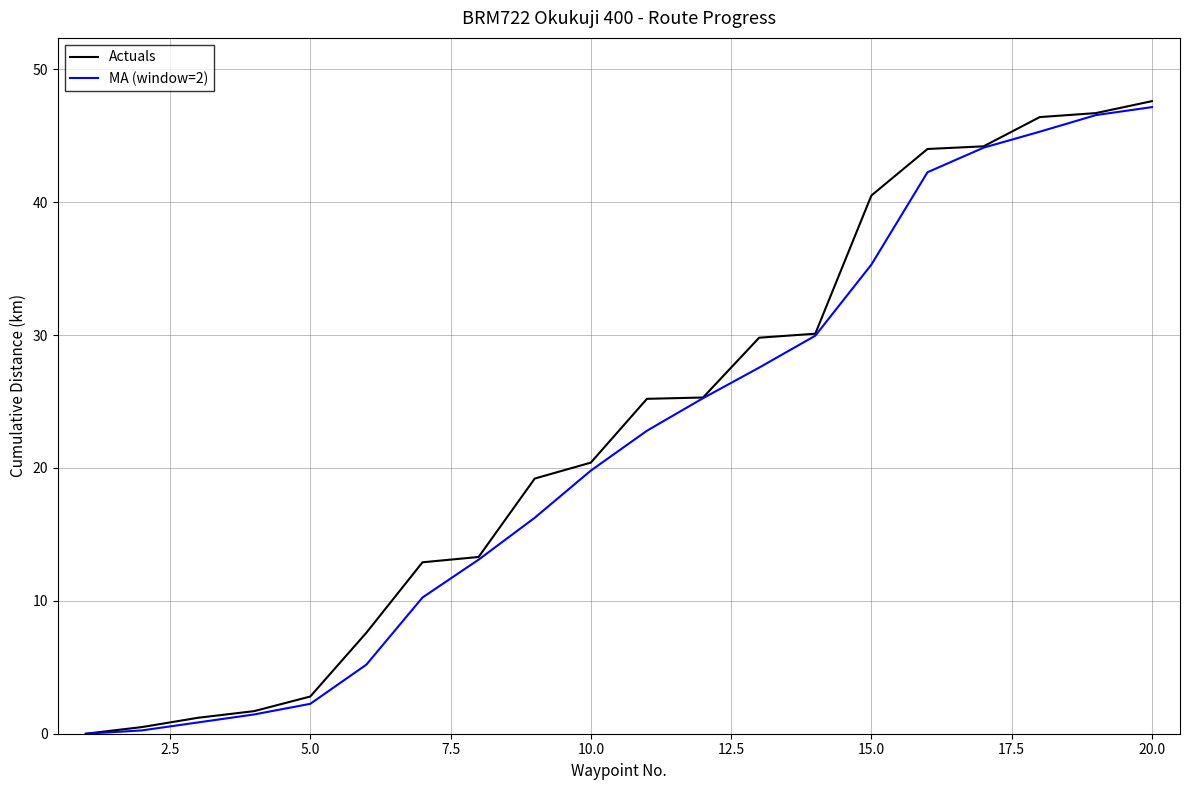

Which series has the largest total across all categories?

Actuals